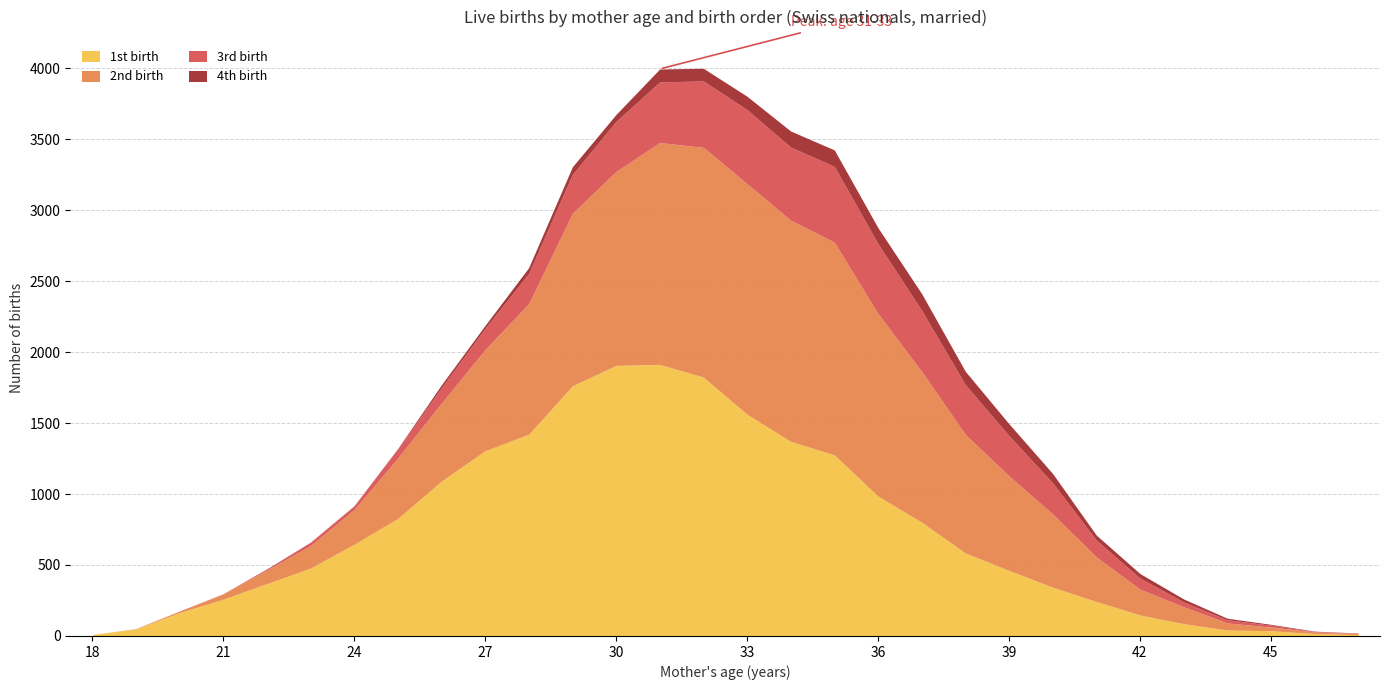

What value does the 1st birth series have at 40, to the nearest 50?

350